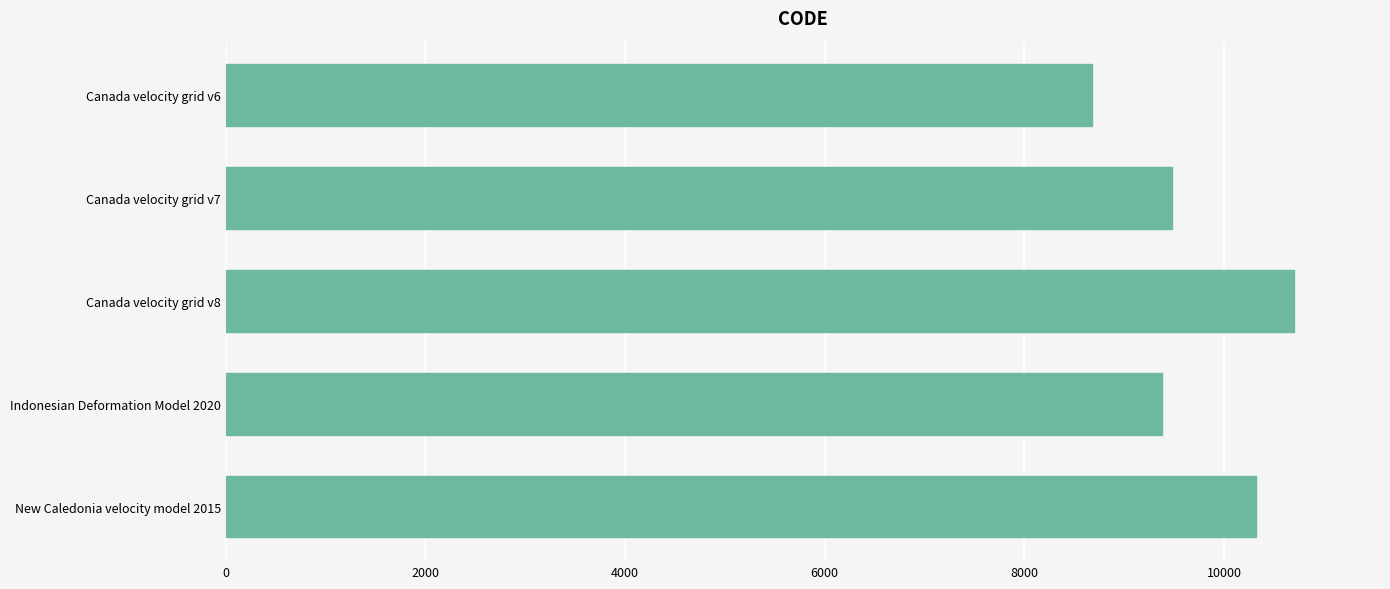

True or false: the data shows 15104 at New Caledonia velocity model 2015.

False